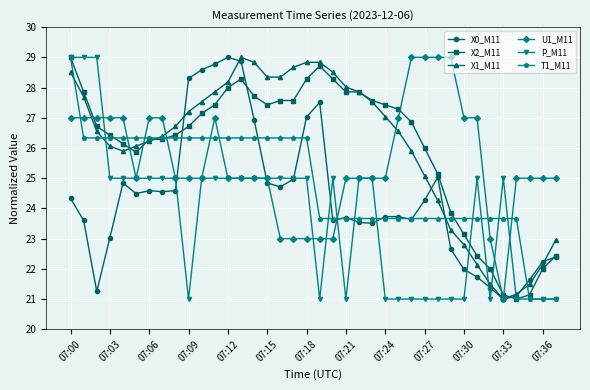

What is the average value of the U1_M11 series?

25.6